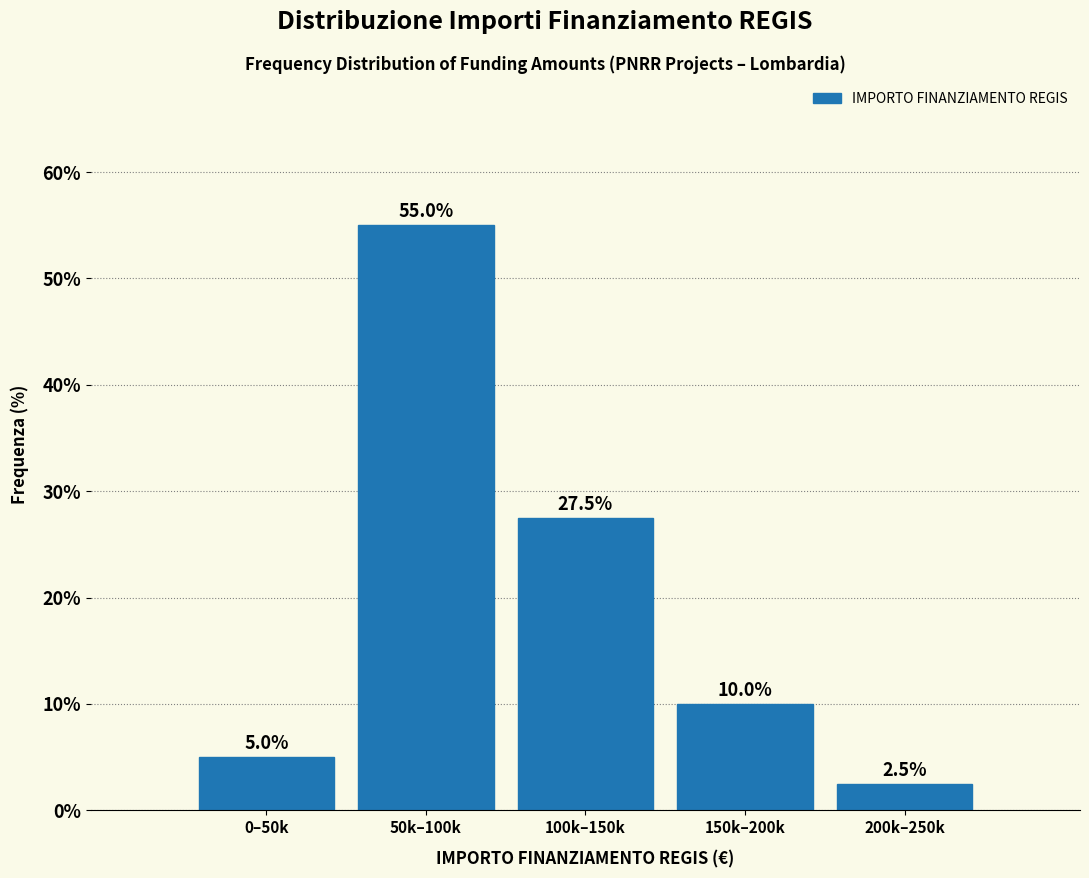

Reading left to right, transcribe all the data shown in this chart.

5.0	55.0	27.5	10.0	2.5